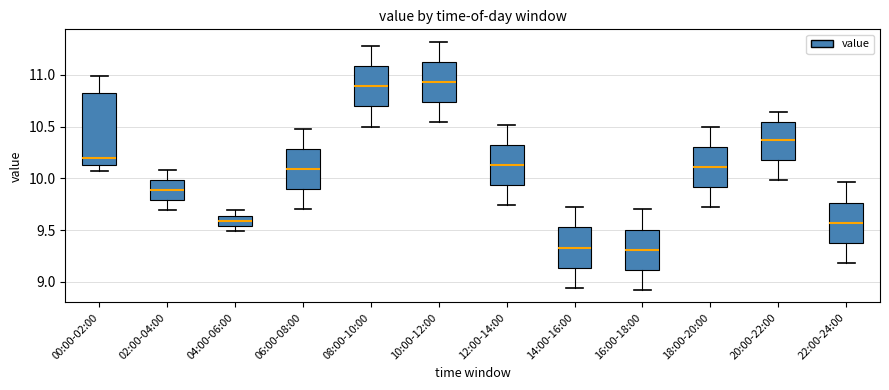

Reading left to right, read every box against the y-axis: the position of its median line, the range the box covers, and the ends of its whiskers. The values are not printed on the chart, so give them approximately, as read against the axis.

00:00-02:00: median 10.20, box 10.15 to 10.80, whiskers 10.05 to 11.00
02:00-04:00: median 9.90, box 9.80 to 10.00, whiskers 9.70 to 10.10
04:00-06:00: median 9.60, box 9.55 to 9.65, whiskers 9.50 to 9.70
06:00-08:00: median 10.10, box 9.90 to 10.30, whiskers 9.70 to 10.50
08:00-10:00: median 10.90, box 10.70 to 11.10, whiskers 10.50 to 11.30
10:00-12:00: median 10.95, box 10.75 to 11.15, whiskers 10.55 to 11.30
12:00-14:00: median 10.15, box 9.95 to 10.35, whiskers 9.75 to 10.50
14:00-16:00: median 9.35, box 9.15 to 9.55, whiskers 8.95 to 9.70
16:00-18:00: median 9.30, box 9.10 to 9.50, whiskers 8.90 to 9.70
18:00-20:00: median 10.10, box 9.90 to 10.30, whiskers 9.70 to 10.50
20:00-22:00: median 10.35, box 10.20 to 10.55, whiskers 10.00 to 10.65
22:00-24:00: median 9.55, box 9.40 to 9.75, whiskers 9.20 to 9.95